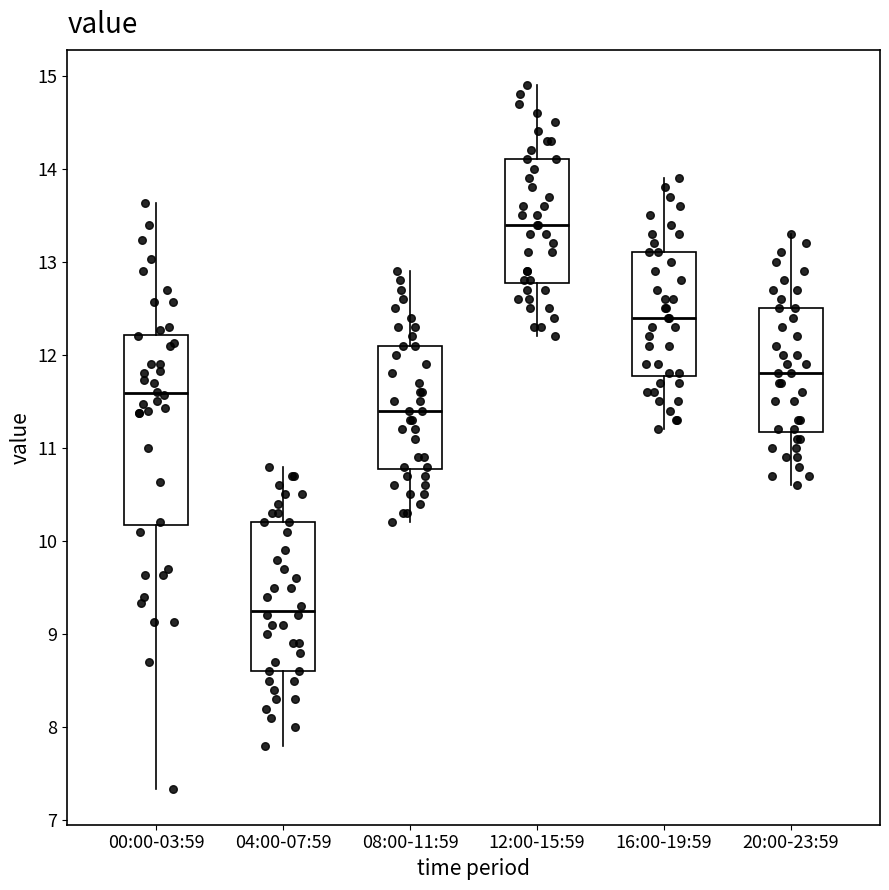

Which box's median line is the lowest?

04:00-07:59